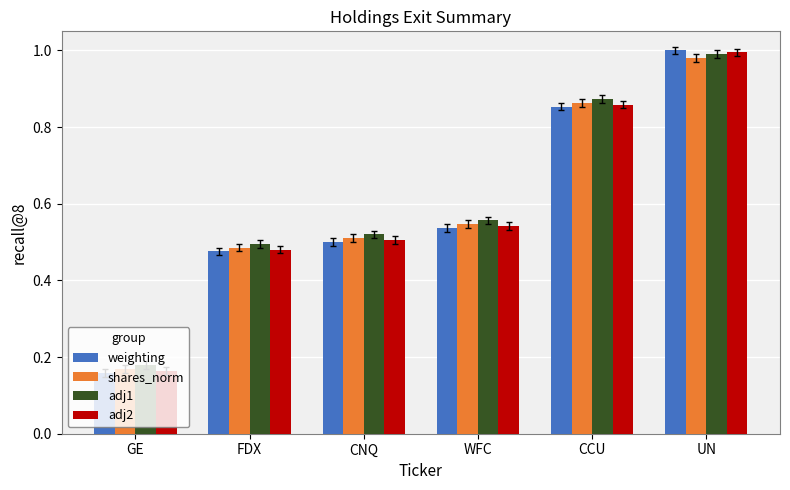

What is the label of the 3rd bar from the right?

WFC